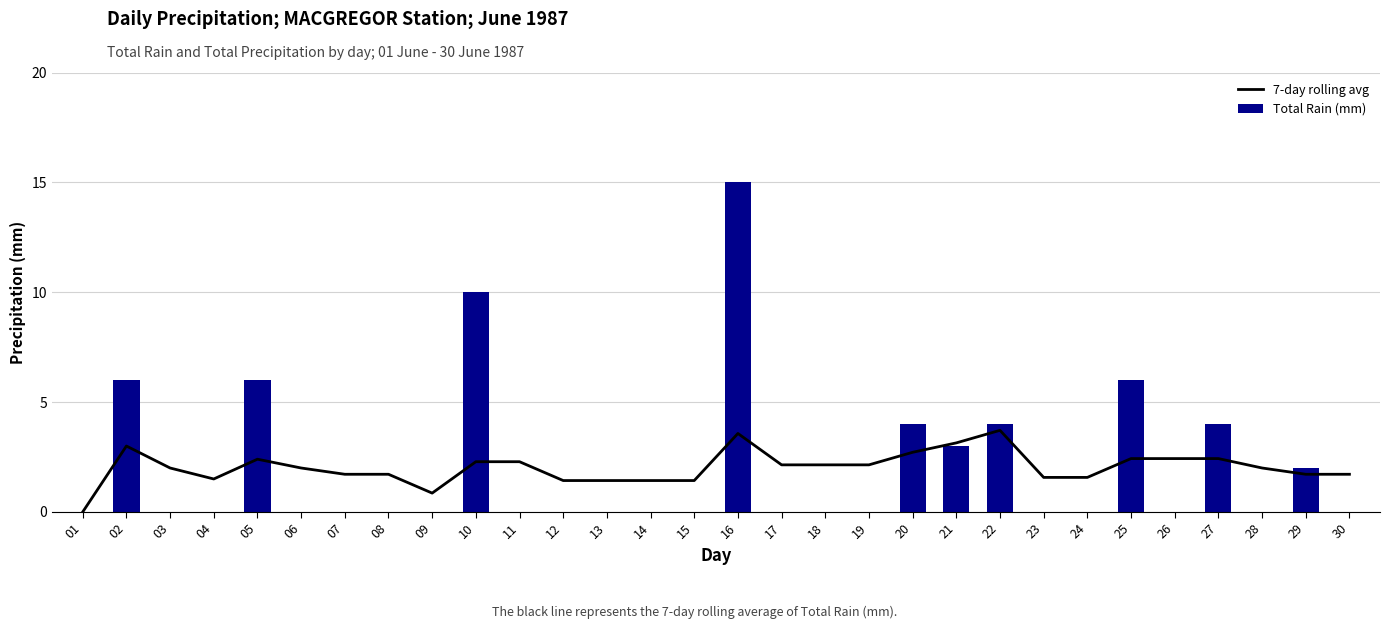

What is the value of the 7-day rolling avg bar at the 19th from the left?

2.1